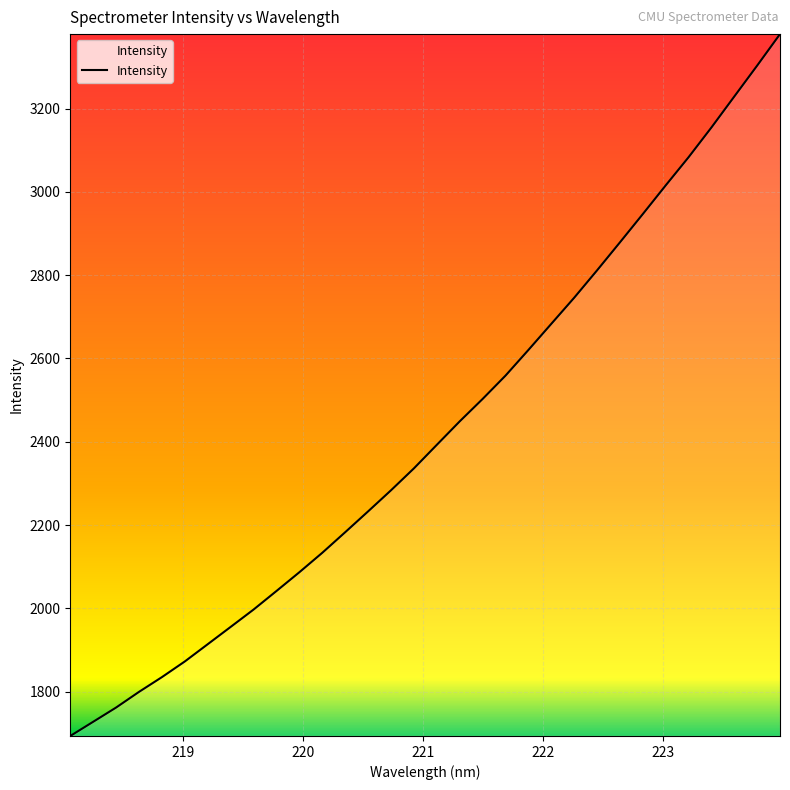

What is the minimum value shown in the chart?

1693.9